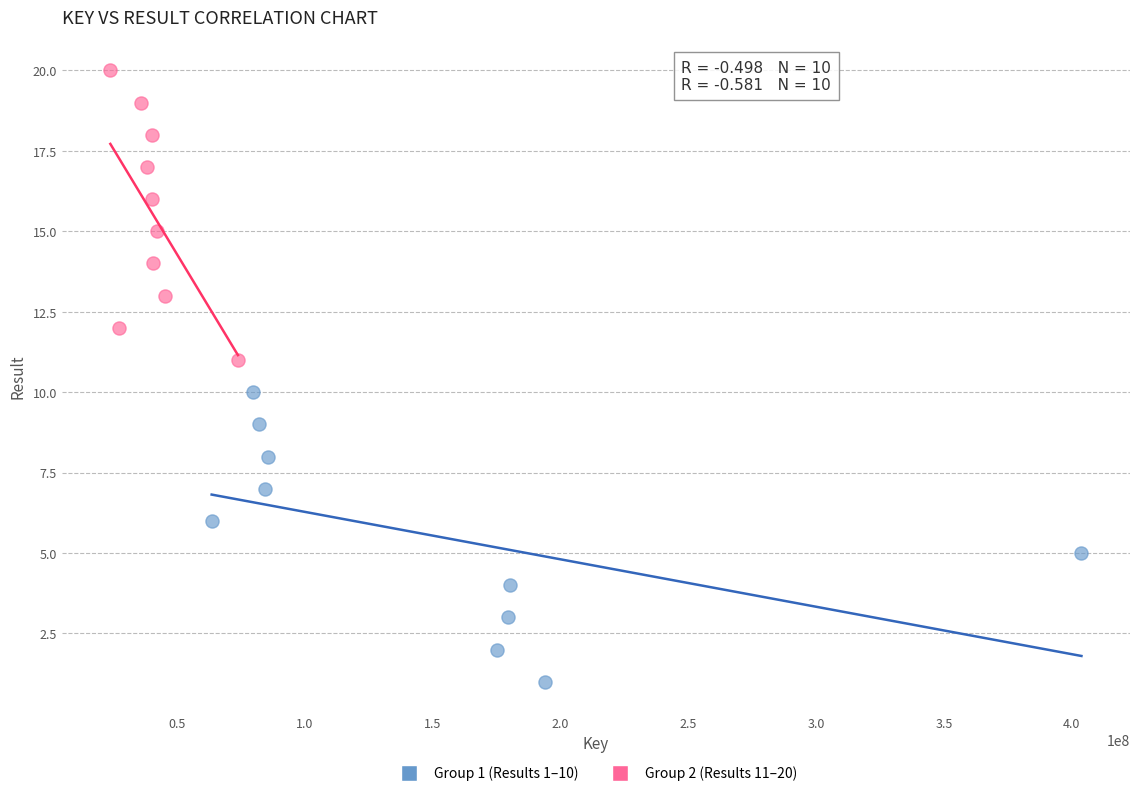

Which series reaches the minimum Y coordinate?

Group 1 (Results 1–10)